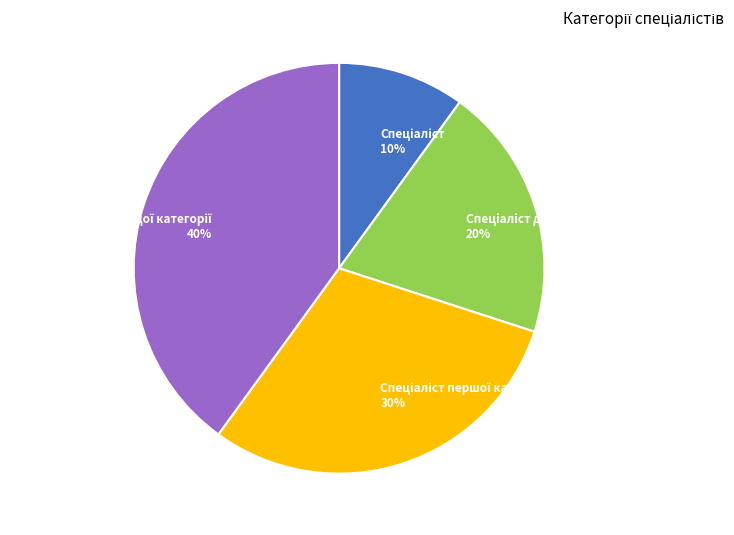

Does any single category account for the majority?

No